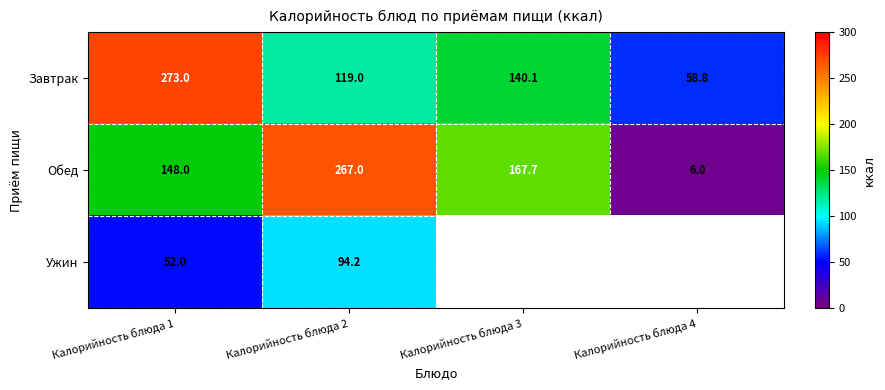

What is the difference between the Завтрак values at Калорийность блюда 3 and Калорийность блюда 2?

21.1